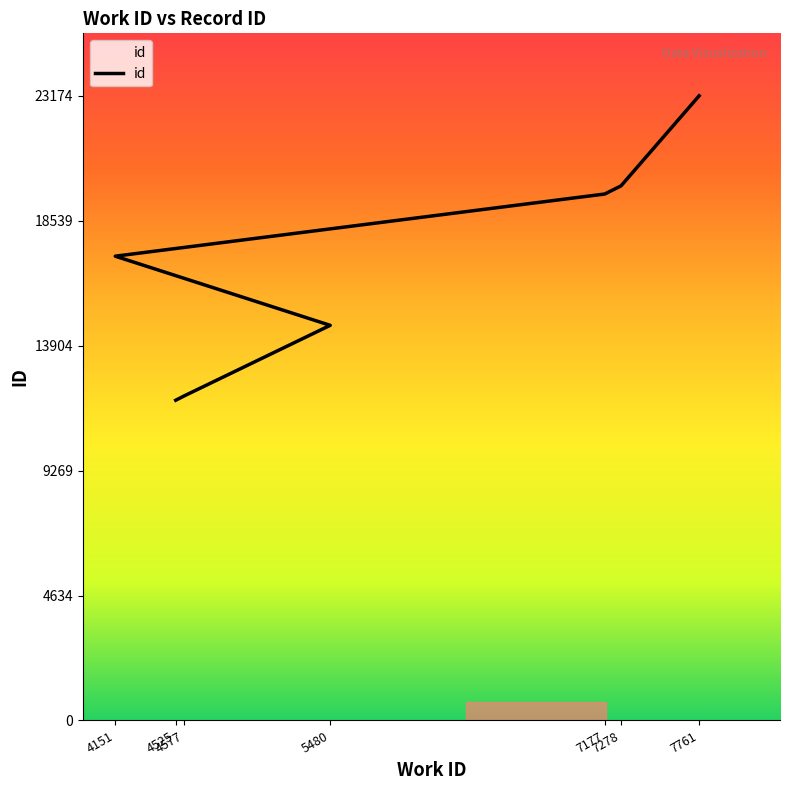

What is the sum of the values at 4525 and 4577?

23920